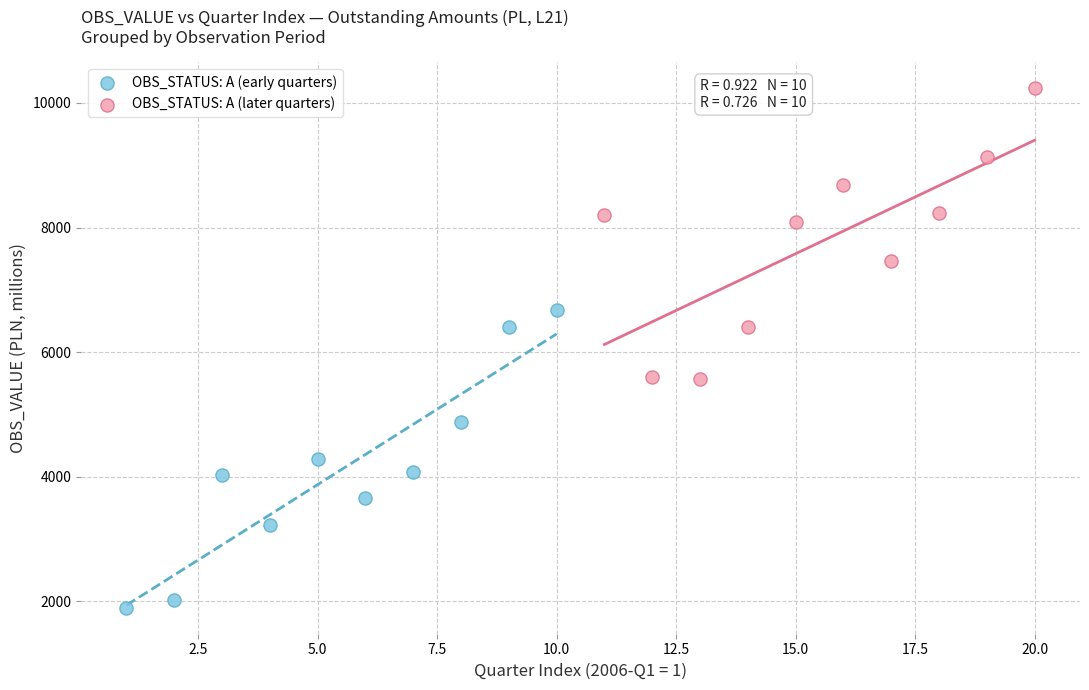

Which series reaches the maximum Y coordinate?

OBS_STATUS: A (later quarters)